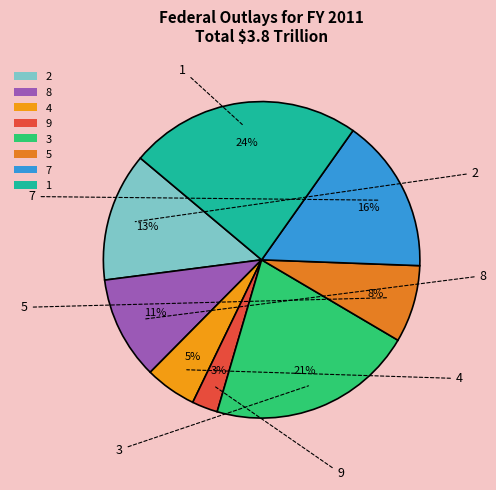

Rank the categories by value from lowest to highest.

9, 4, 5, 8, 2, 7, 3, 1